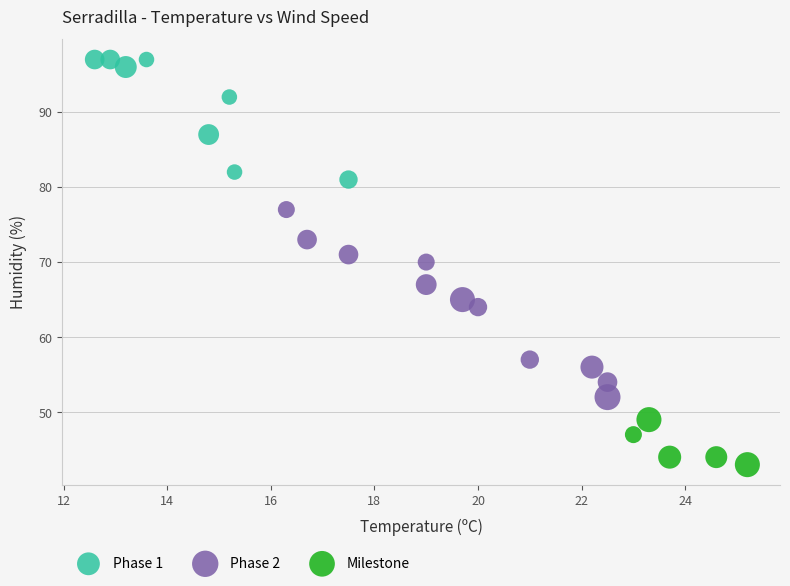

Which series contains the lowest Y value?

Milestone